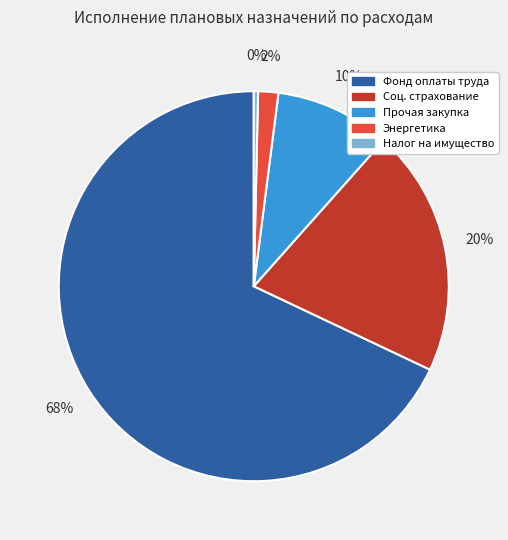

Between Налог на имущество and Прочая закупка, which is larger?

Прочая закупка